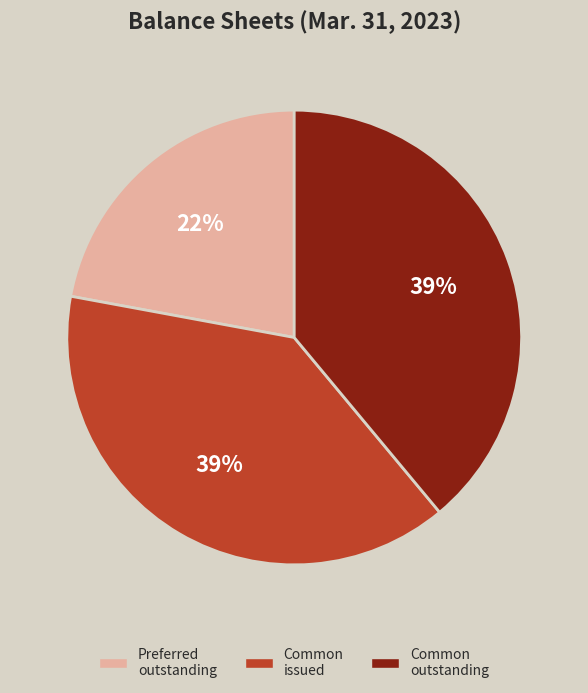

To the nearest percent, what is the difference between the largest and smallest slice percentages?

17%